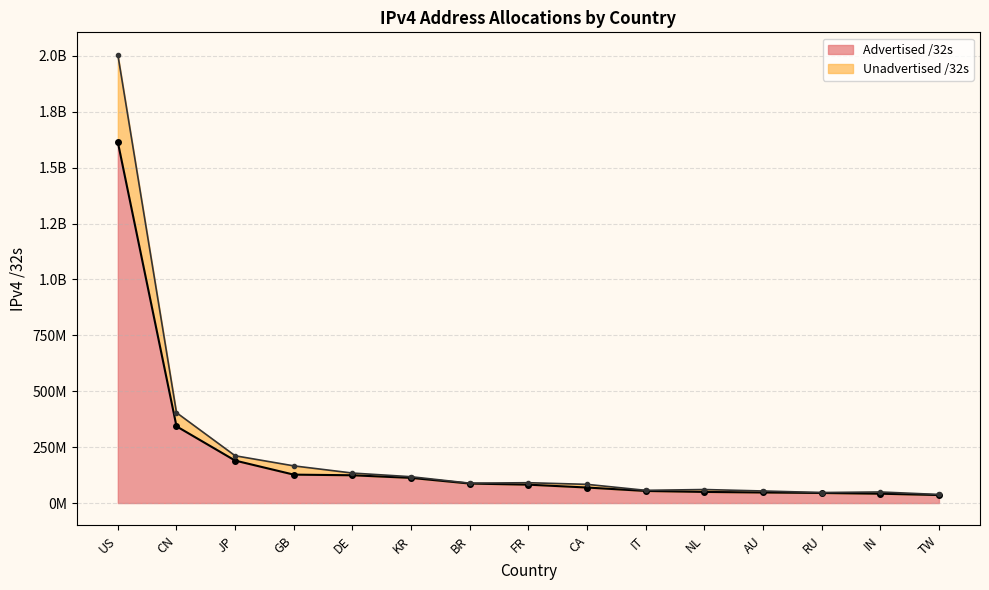

What is the sum of the Unadvertised /32s values at RU and JP?

258448640